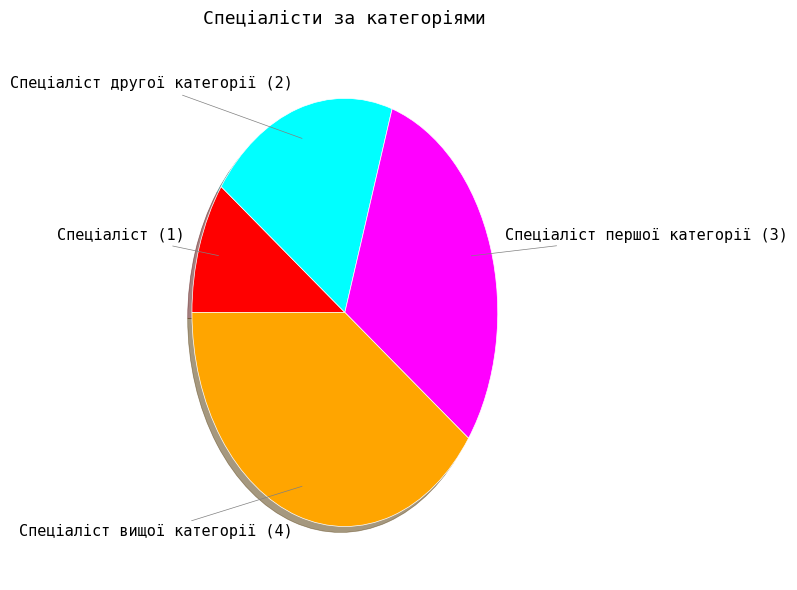

Is the sum of Спеціаліст другої категорії and Спеціаліст greater than half?

No